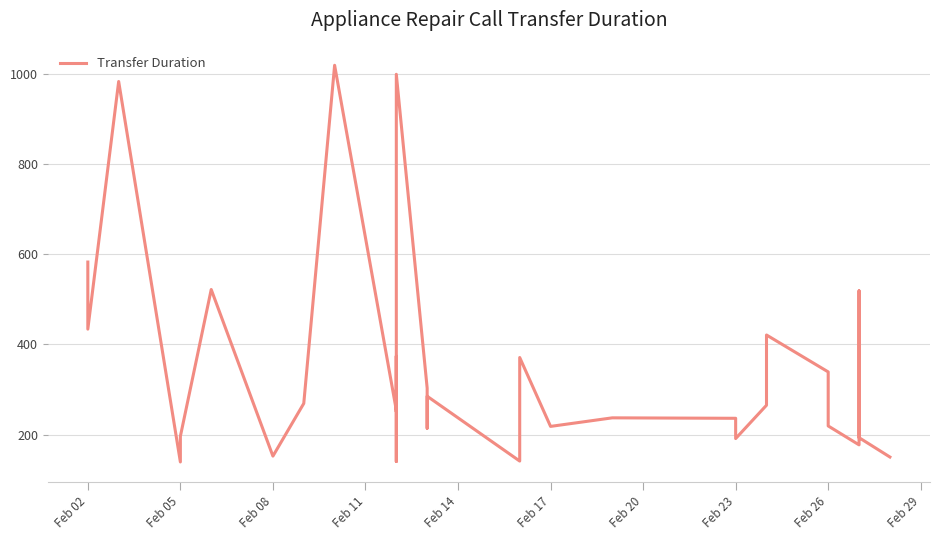

True or false: the data has more than 2 interior local peaks.

True